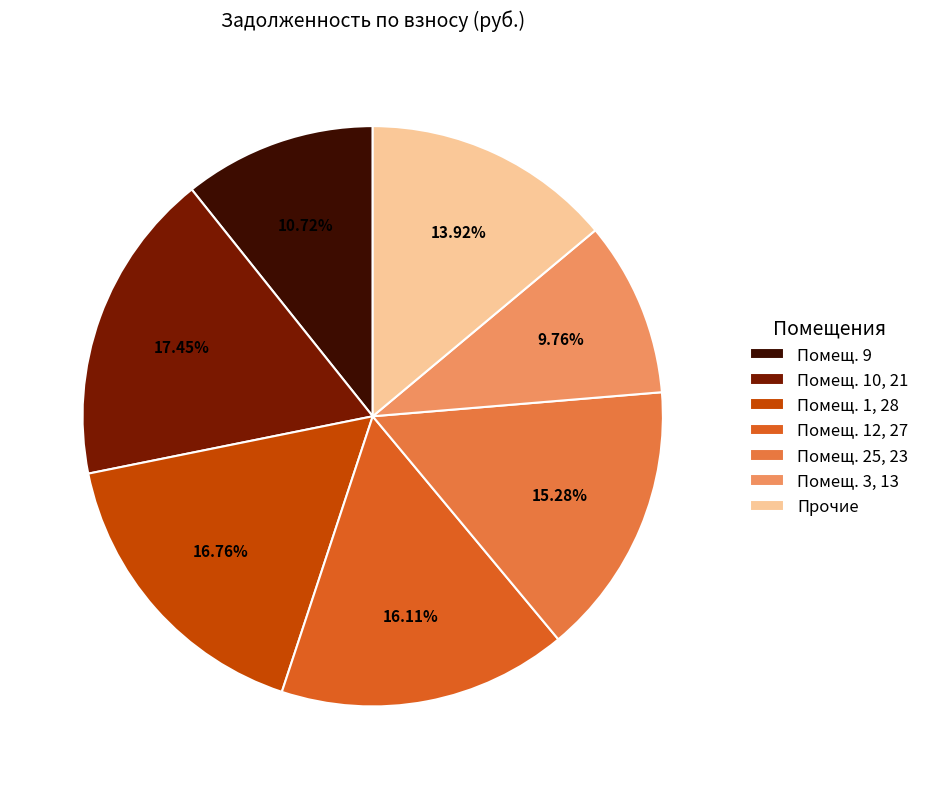

To the nearest percent, what is the difference between the largest and smallest slice percentages?

8%